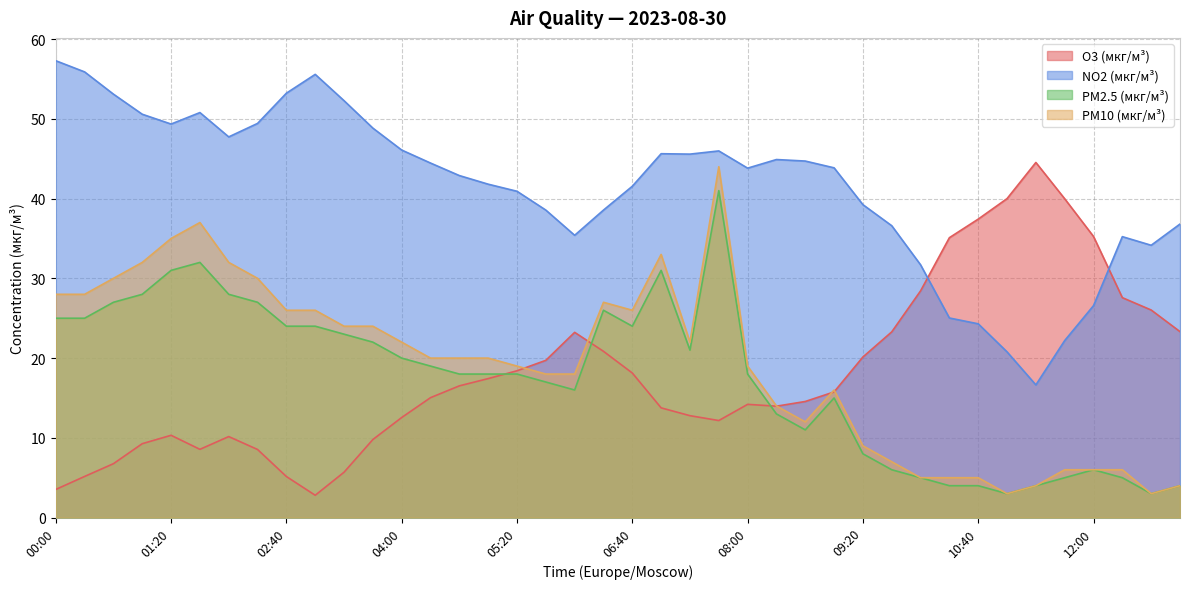

What is the maximum value for PM2.5 (мкг/м³)?

41.0